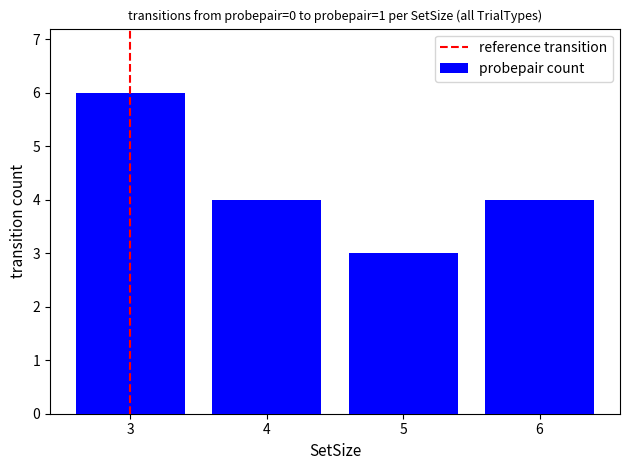

What is the change in value from 3 to 5?

-3